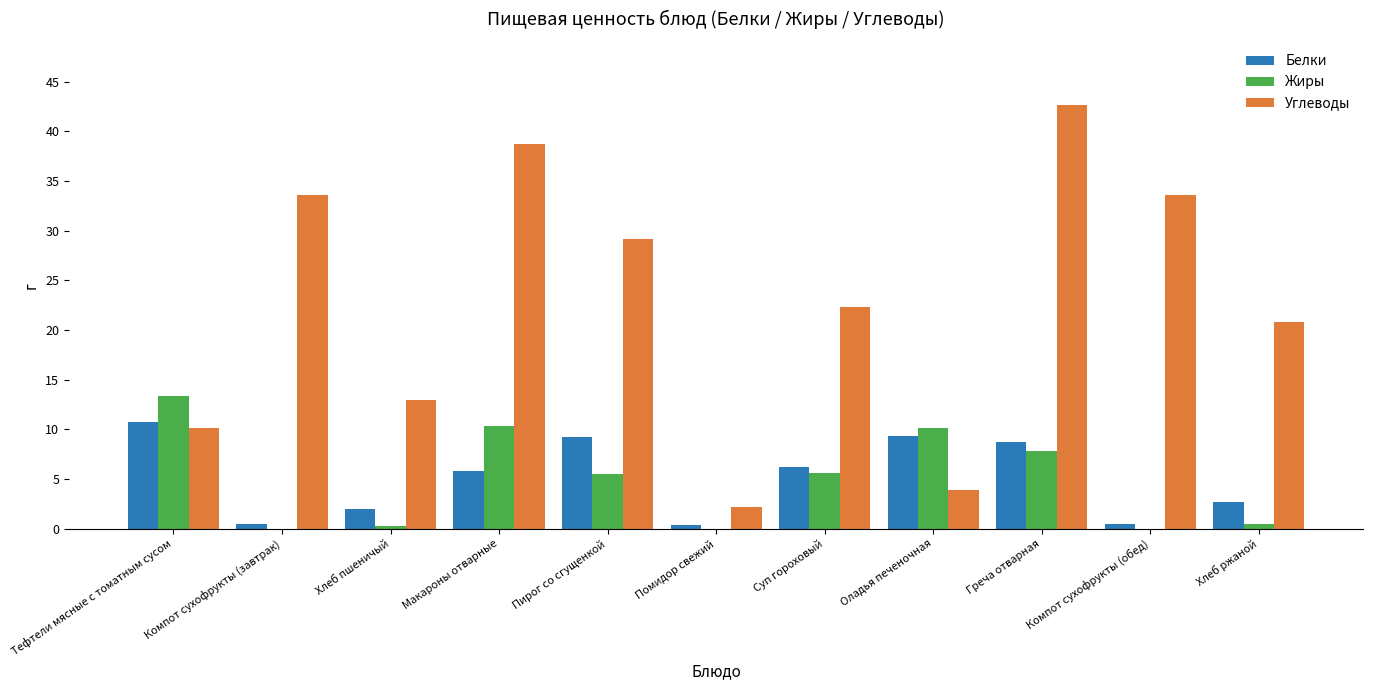

What is the sum of all Жиры values?

53.5